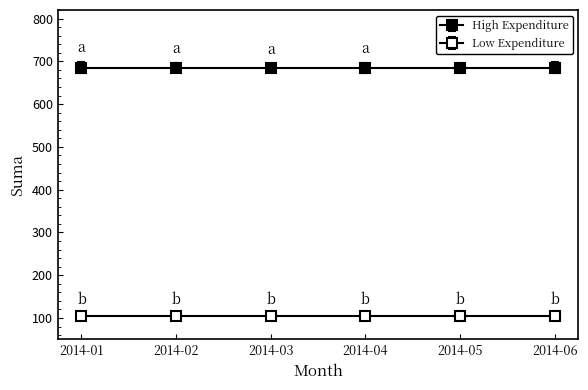

List the series in order of their peak value, highest first.

High Expenditure, Low Expenditure